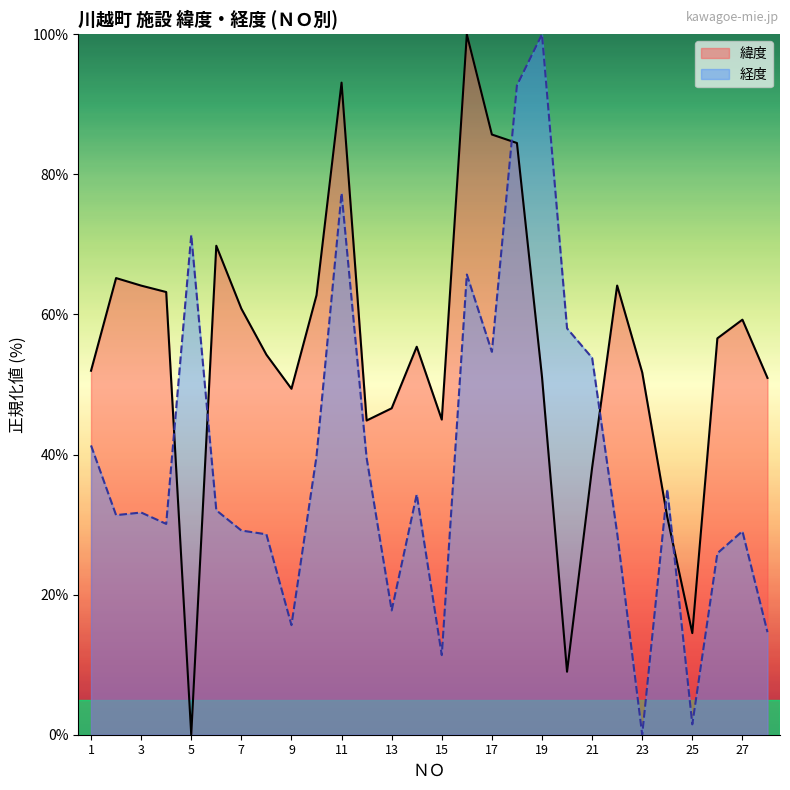

What is the average value of the 経度 series?

39.0